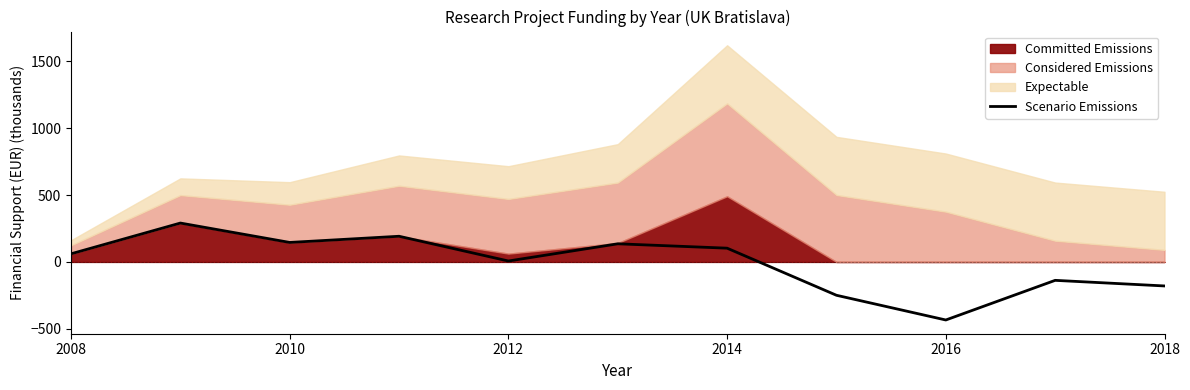

The Scenario Emissions series shows 7.0 at 2012. True or false?

True